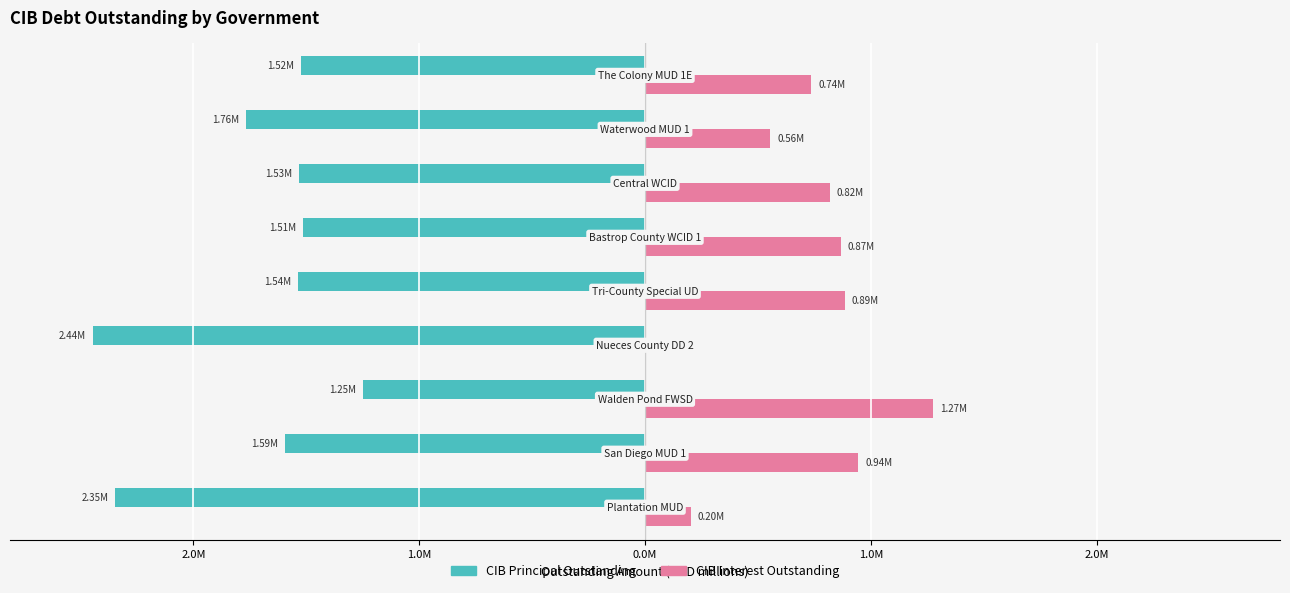

Which series has the widest spread of values?

CIB Interest Outstanding